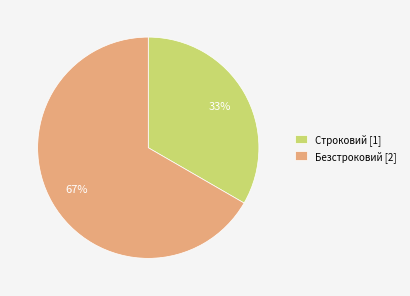

Rank the categories by value from highest to lowest.

Безстроковий, Строковий